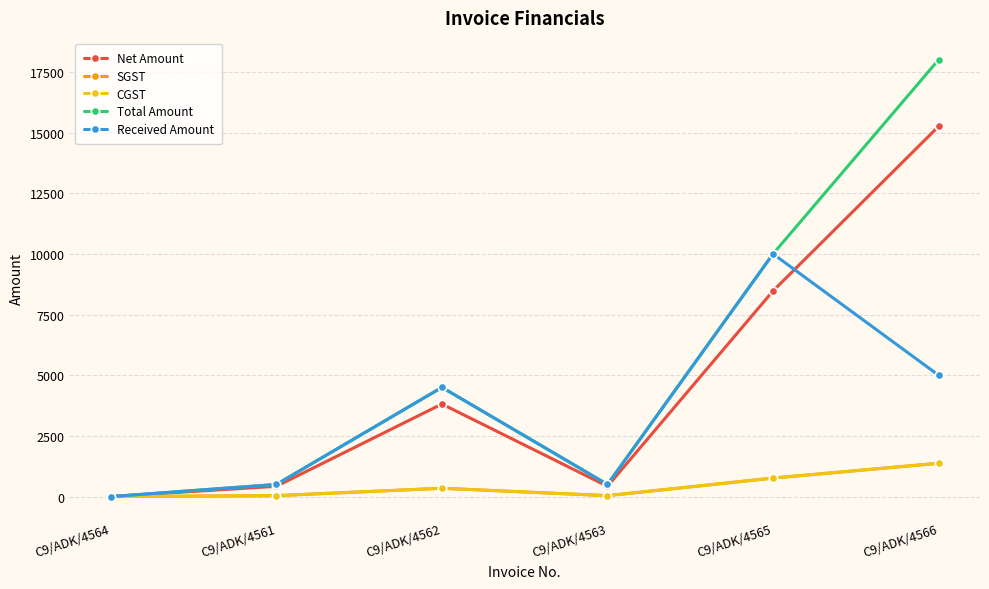

Reading left to right, list all the values displayed in this chart.

Net Amount: C9/ADK/4564=0.0	C9/ADK/4561=423.7	C9/ADK/4562=3813.6	C9/ADK/4563=423.7	C9/ADK/4565=8474.6	C9/ADK/4566=15254.2
SGST: C9/ADK/4564=0.0	C9/ADK/4561=38.1	C9/ADK/4562=343.2	C9/ADK/4563=38.1	C9/ADK/4565=762.7	C9/ADK/4566=1372.9
CGST: C9/ADK/4564=0.0	C9/ADK/4561=38.1	C9/ADK/4562=343.2	C9/ADK/4563=38.1	C9/ADK/4565=762.7	C9/ADK/4566=1372.9
Total Amount: C9/ADK/4564=0.0	C9/ADK/4561=500.0	C9/ADK/4562=4500.0	C9/ADK/4563=500.0	C9/ADK/4565=10000.0	C9/ADK/4566=18000.0
Received Amount: C9/ADK/4564=0.0	C9/ADK/4561=500.0	C9/ADK/4562=4500.0	C9/ADK/4563=500.0	C9/ADK/4565=10000.0	C9/ADK/4566=5000.0